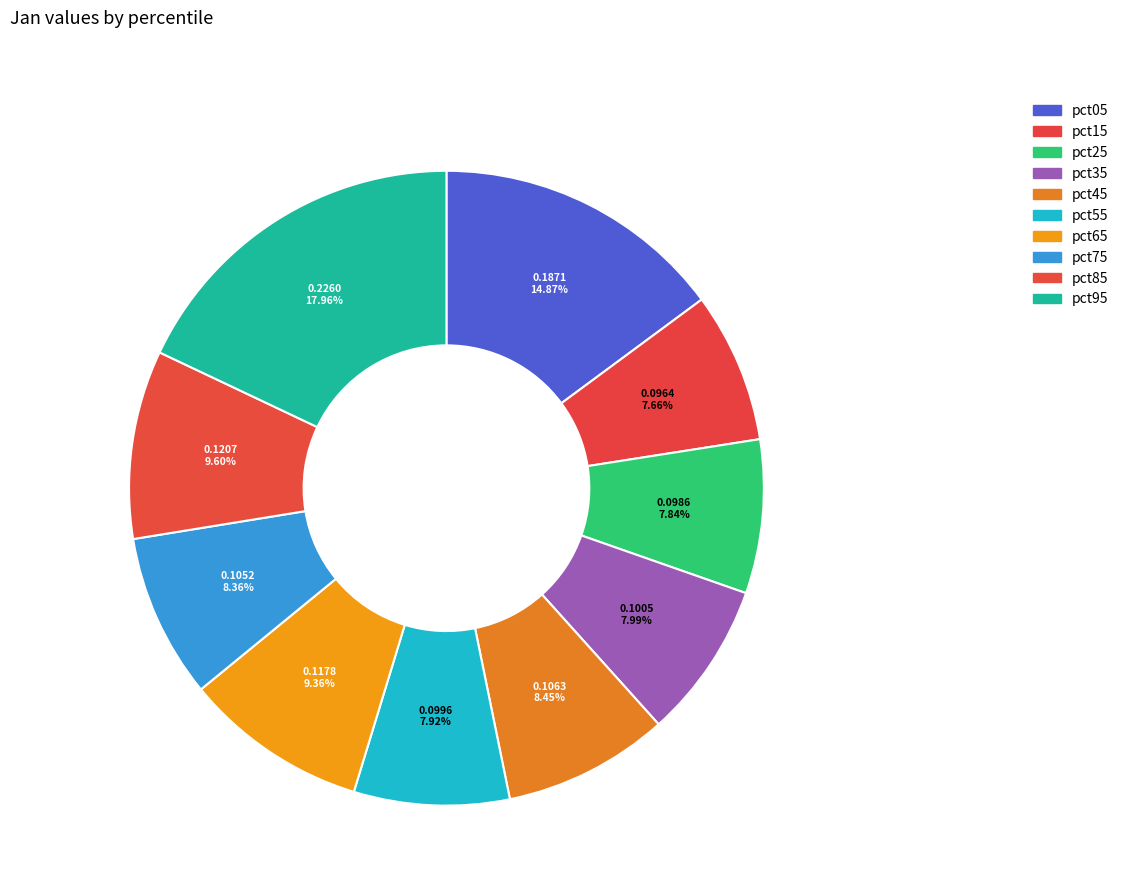

Count the number of slices in the pie.

10